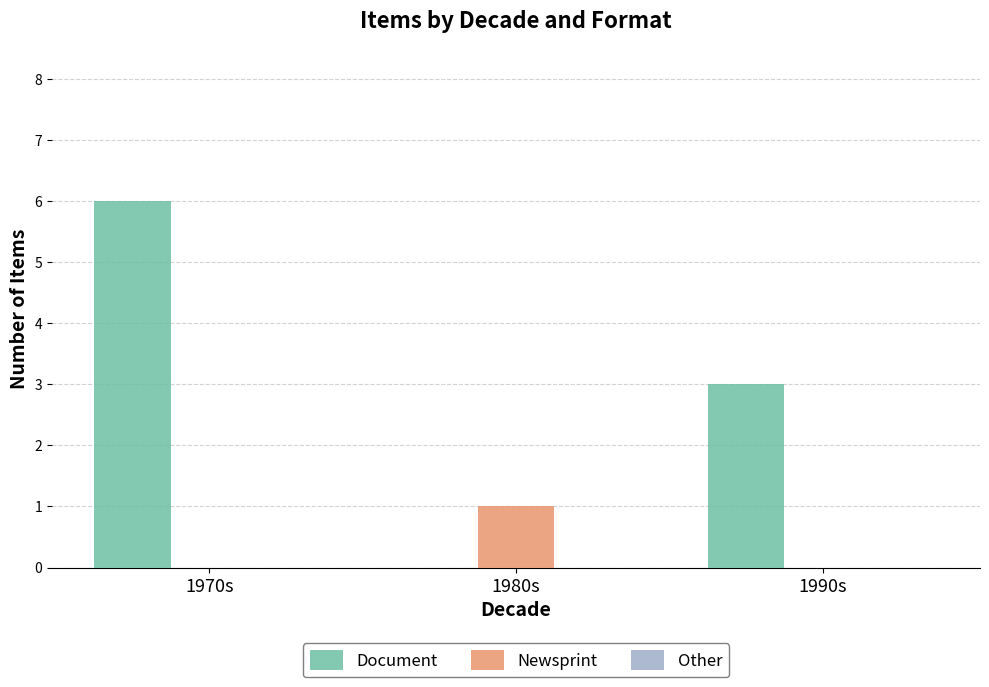

What is the total value across all series at 1970s?

6